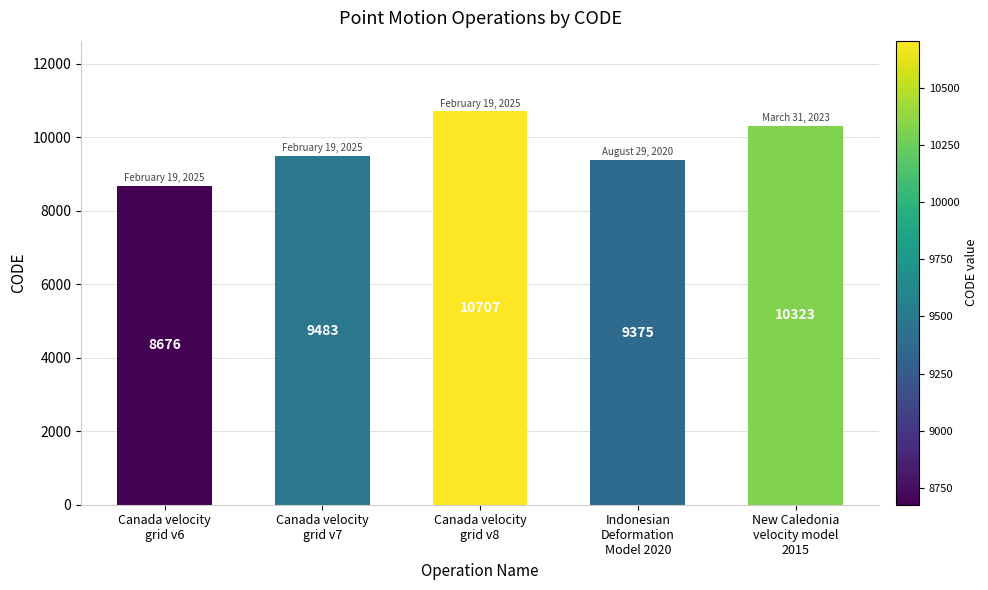

At which category does the chart reach its minimum across all series?

Canada velocity
grid v6